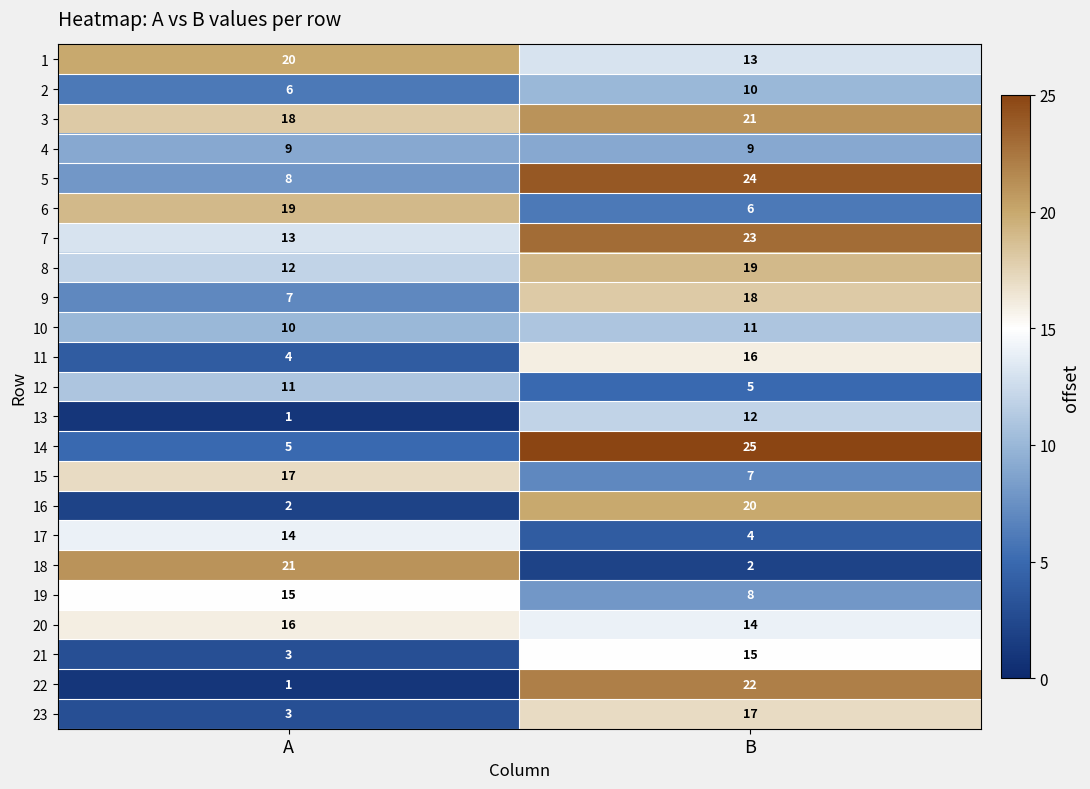

What is the approximate value of 10 at A?

10